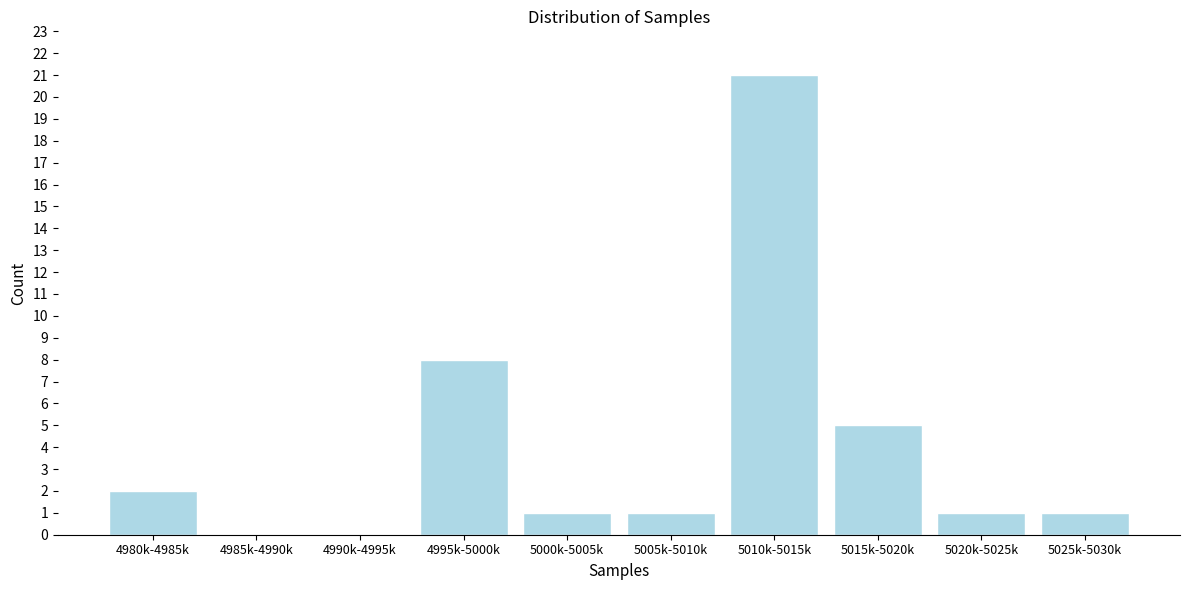

Reading left to right, what are all the values shown in this chart?

4980k-4985k=2	4985k-4990k=0	4990k-4995k=0	4995k-5000k=8	5000k-5005k=1	5005k-5010k=1	5010k-5015k=21	5015k-5020k=5	5020k-5025k=1	5025k-5030k=1